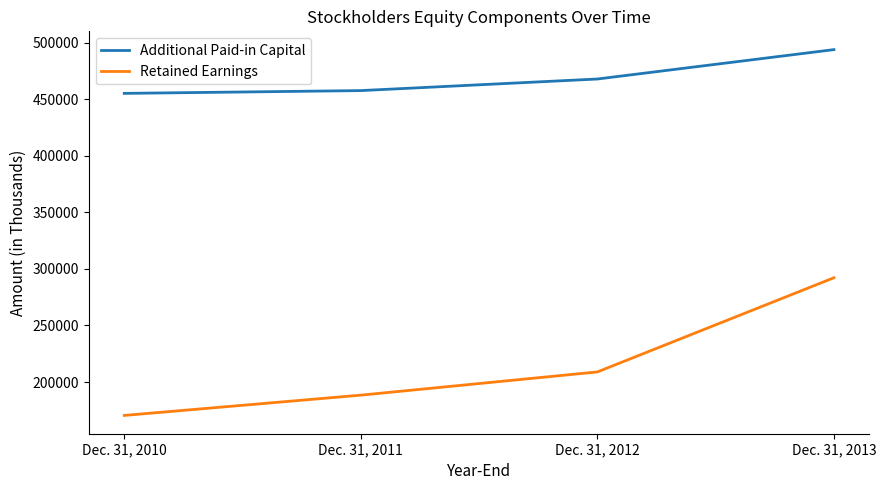

What is the highest value of the Retained Earnings series?

292238